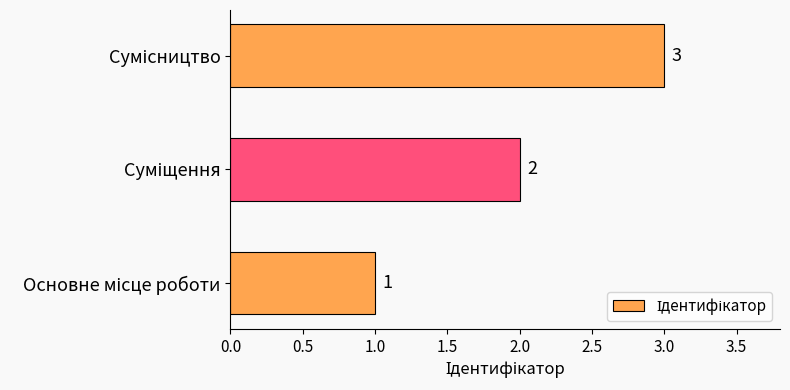

Count the values in the range 1 to 3.

3